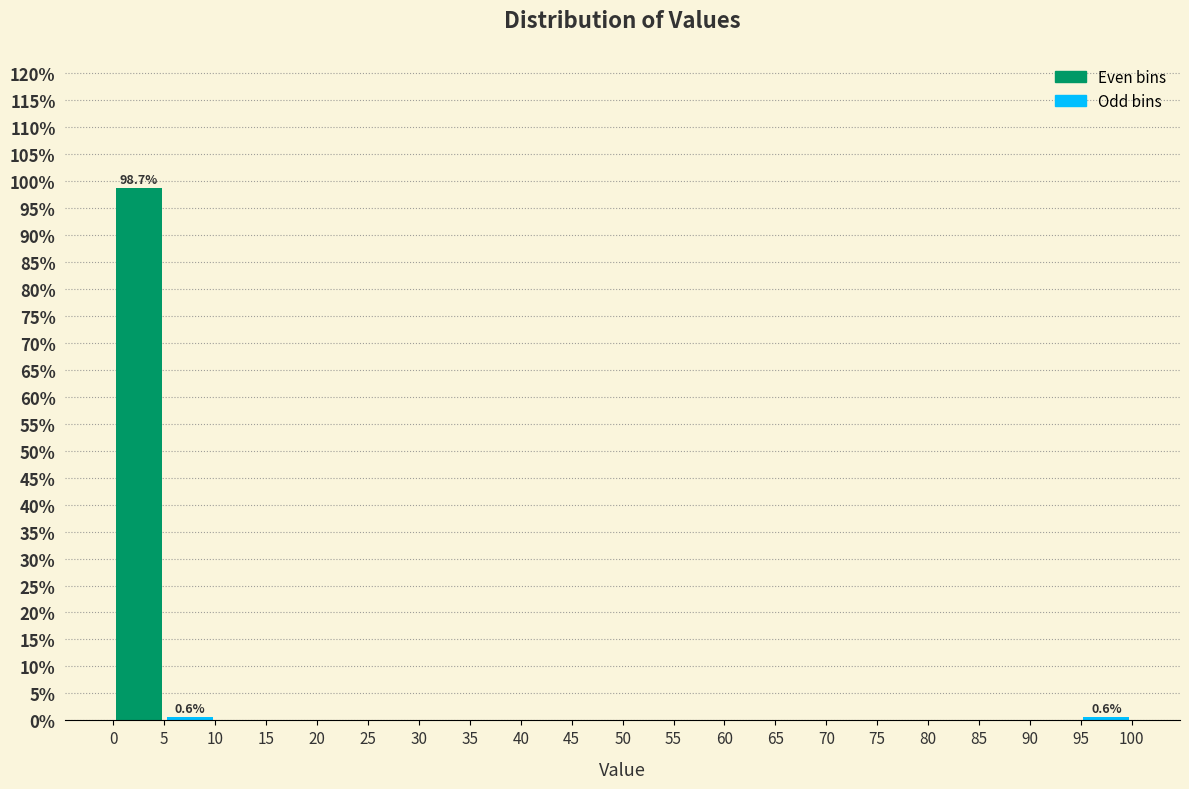

Over which range of the x-axis is the bar tallest?

0 to 5